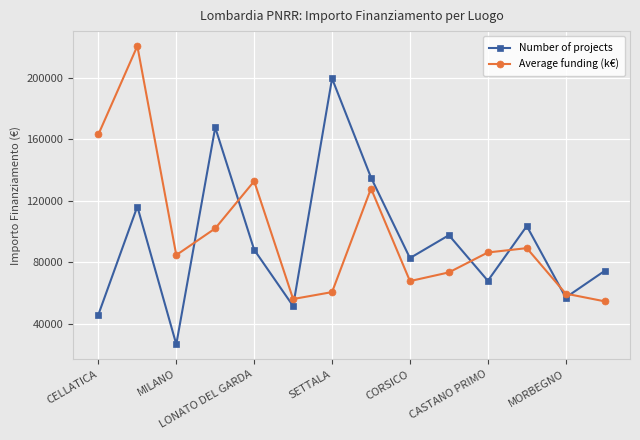

At how many categories does at least one series exceed 159845?

4